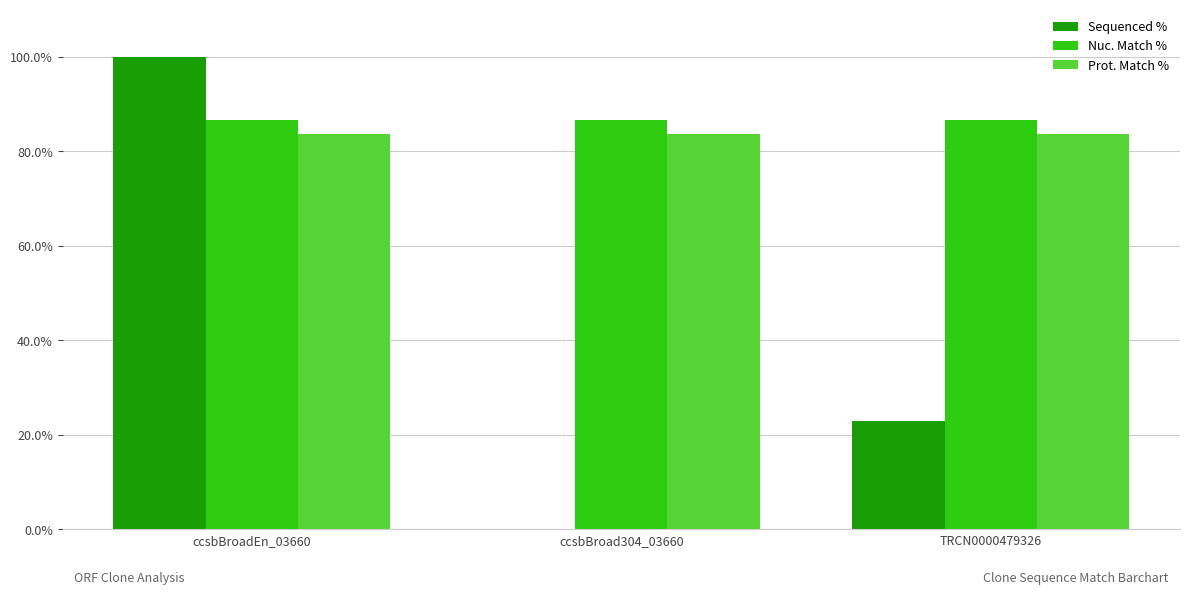

What is the sum of the Nuc. Match % values at TRCN0000479326 and ccsbBroadEn_03660?

173.4